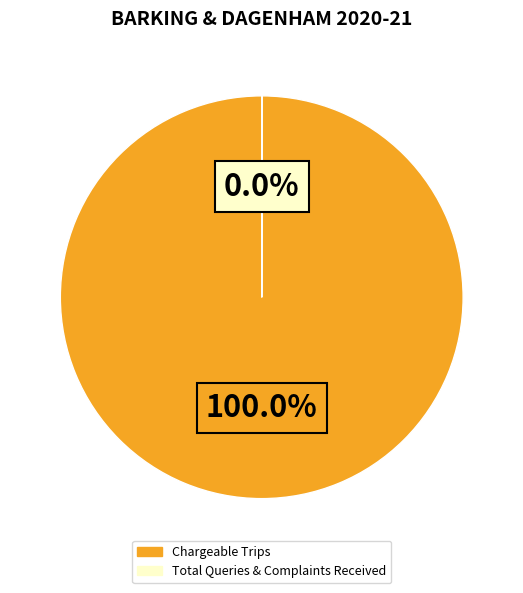

What is the majority slice?

Chargeable Trips